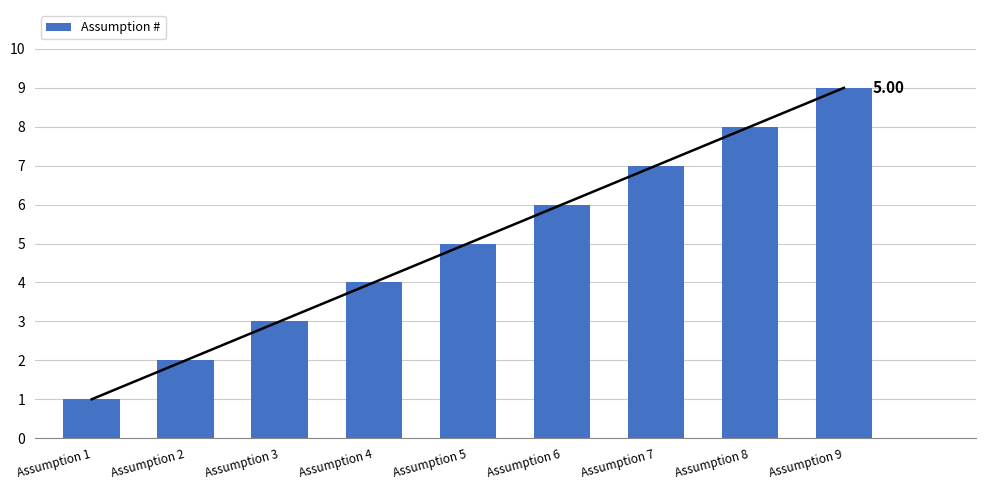

Which category has the highest value across all series?

Assumption 9